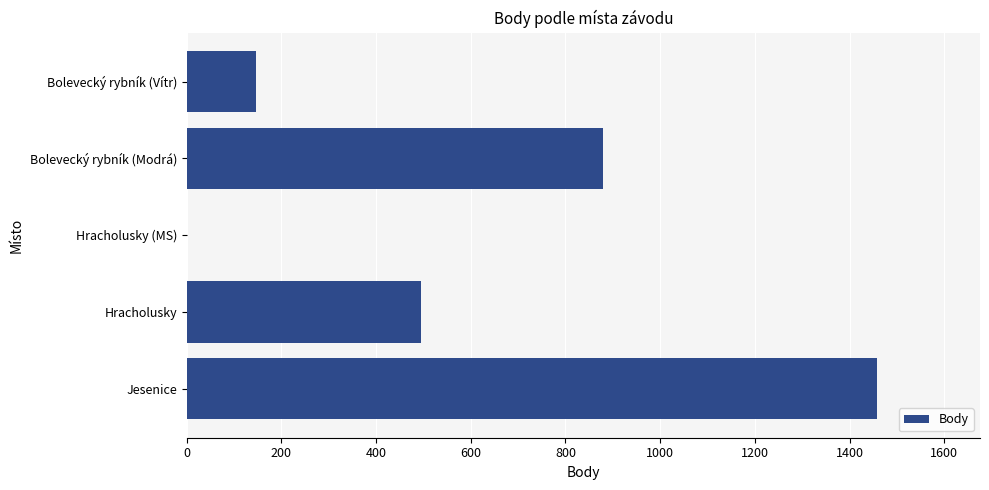

Reading bottom to top, what are all the values shown in this chart?

Jesenice=1457	Hracholusky=494	Hracholusky (MS)=0	Bolevecký rybník (Modrá)=879	Bolevecký rybník (Vítr)=147